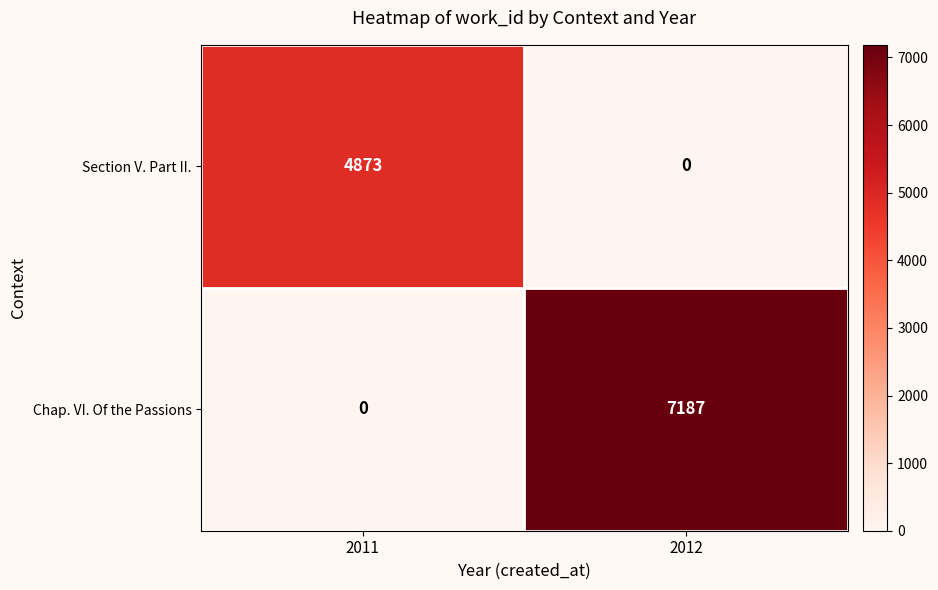

Which category has the highest value in the Chap. VI. Of the Passions series?

2012